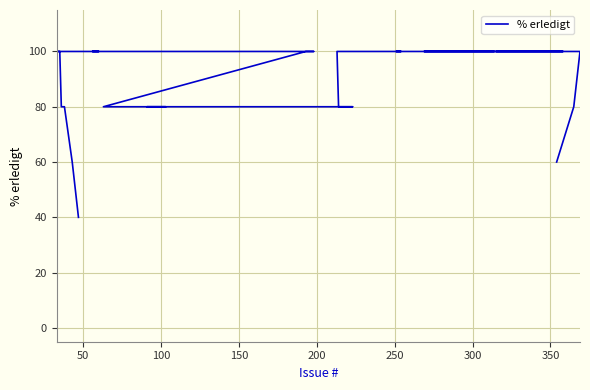

What is the smallest value displayed?

40